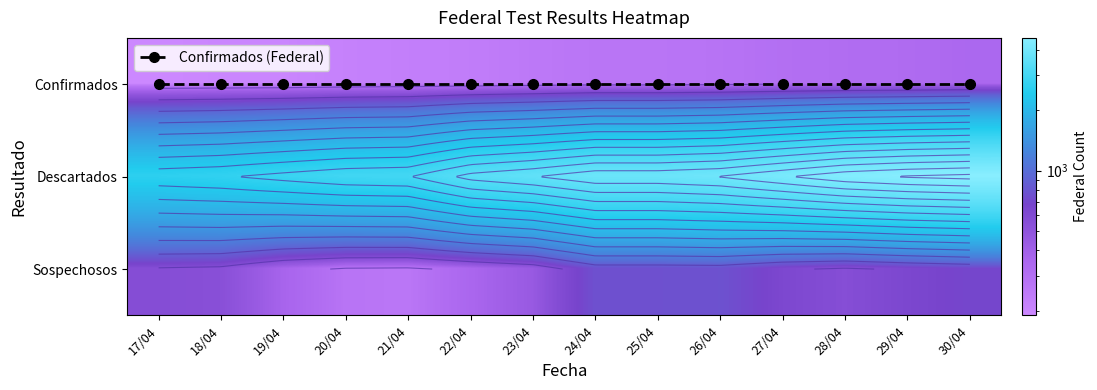

What is the total value across all series at 30/04?

5647